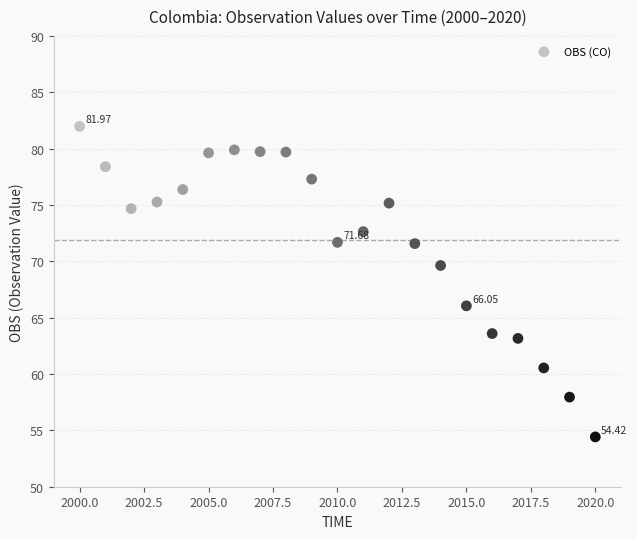

What is the range of X values (max minus min)?

20.0